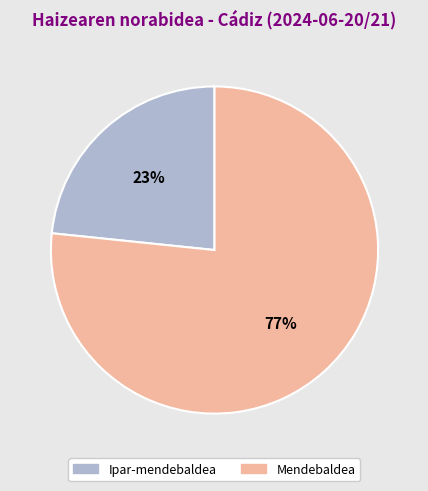

Is there a majority slice in this chart?

Yes